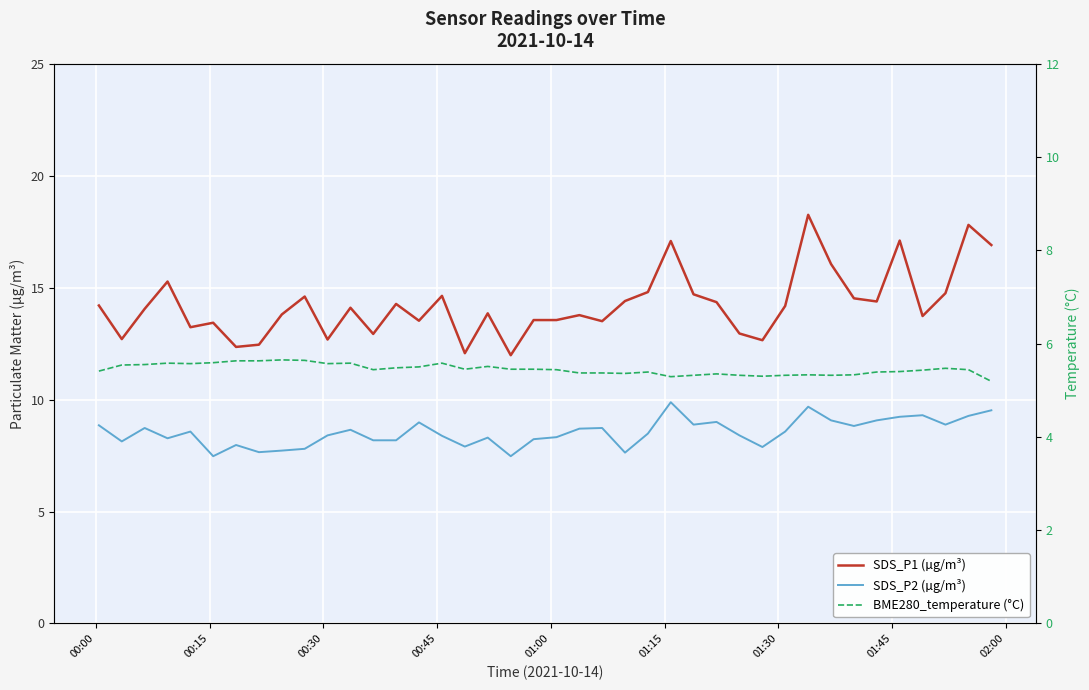

What is the sum of all BME280_temperature (°C) values?

217.9